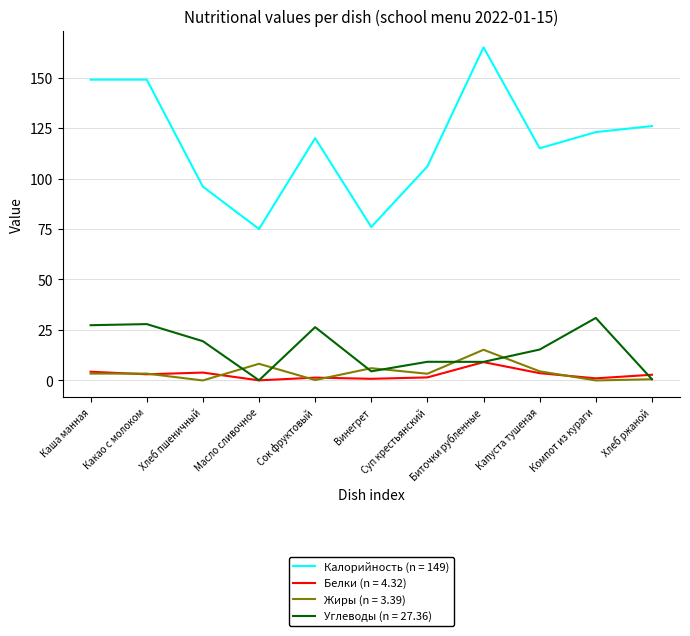

True or false: Белки (n = 4.32) and Калорийность (n = 149) intersect in this chart.

False